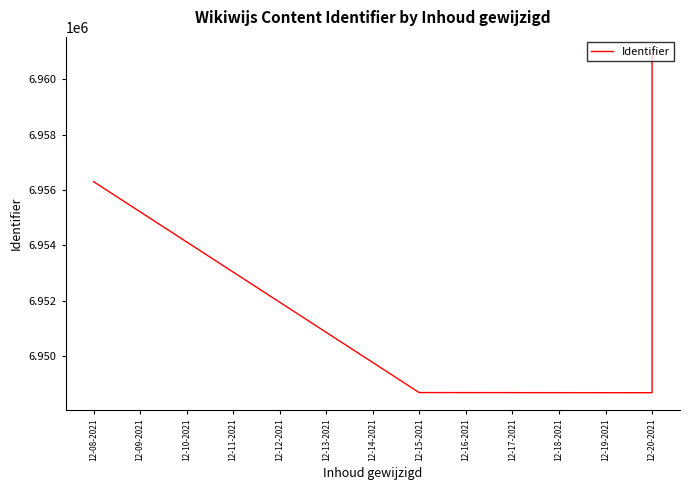

The chart shows a value of 1733476 at 12-20-2021. True or false?

False